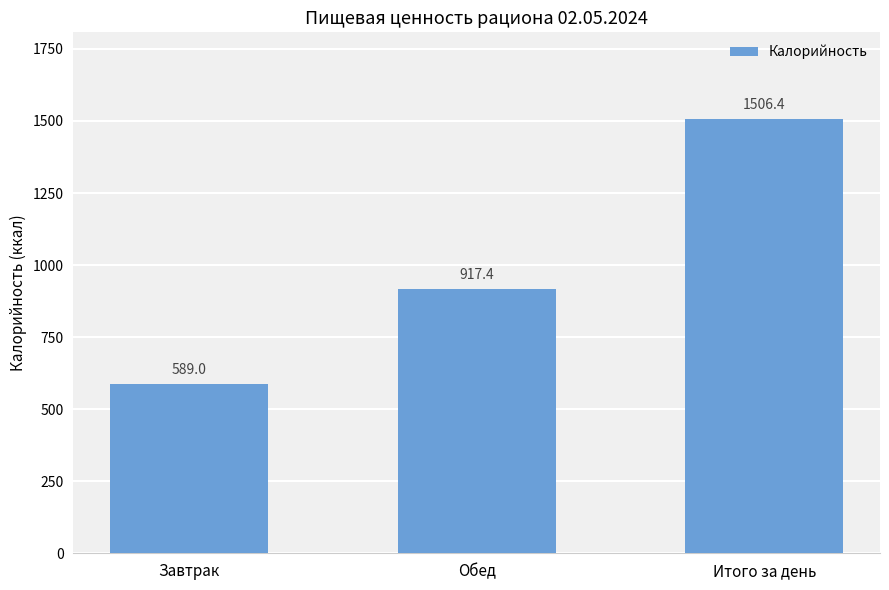

What is the smallest value displayed?

589.0